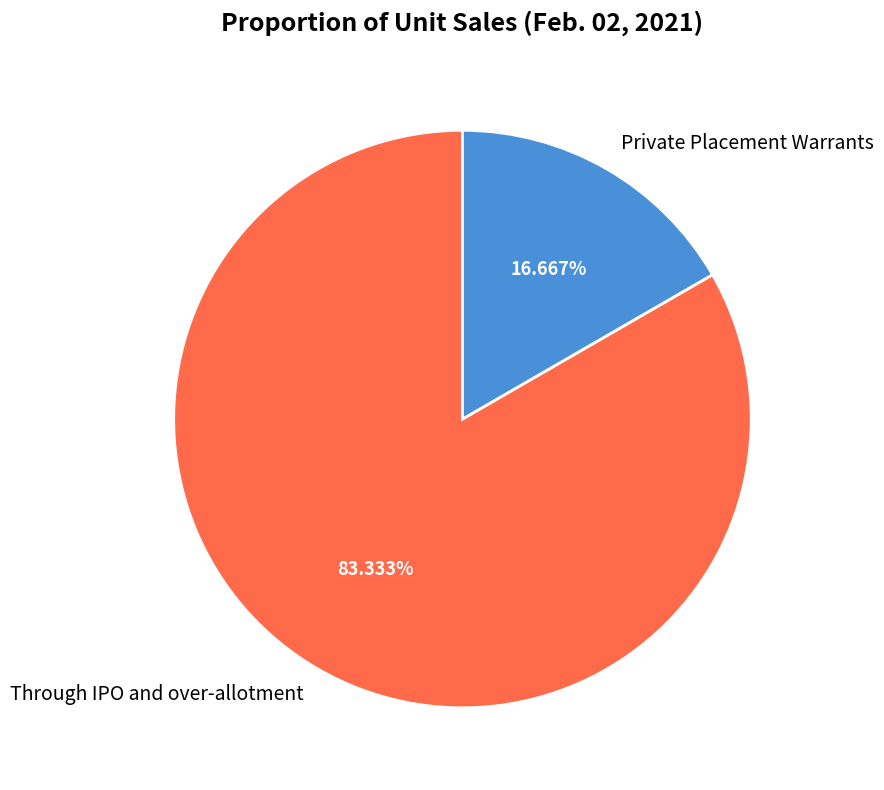

What is the majority slice?

Through IPO and over-allotment